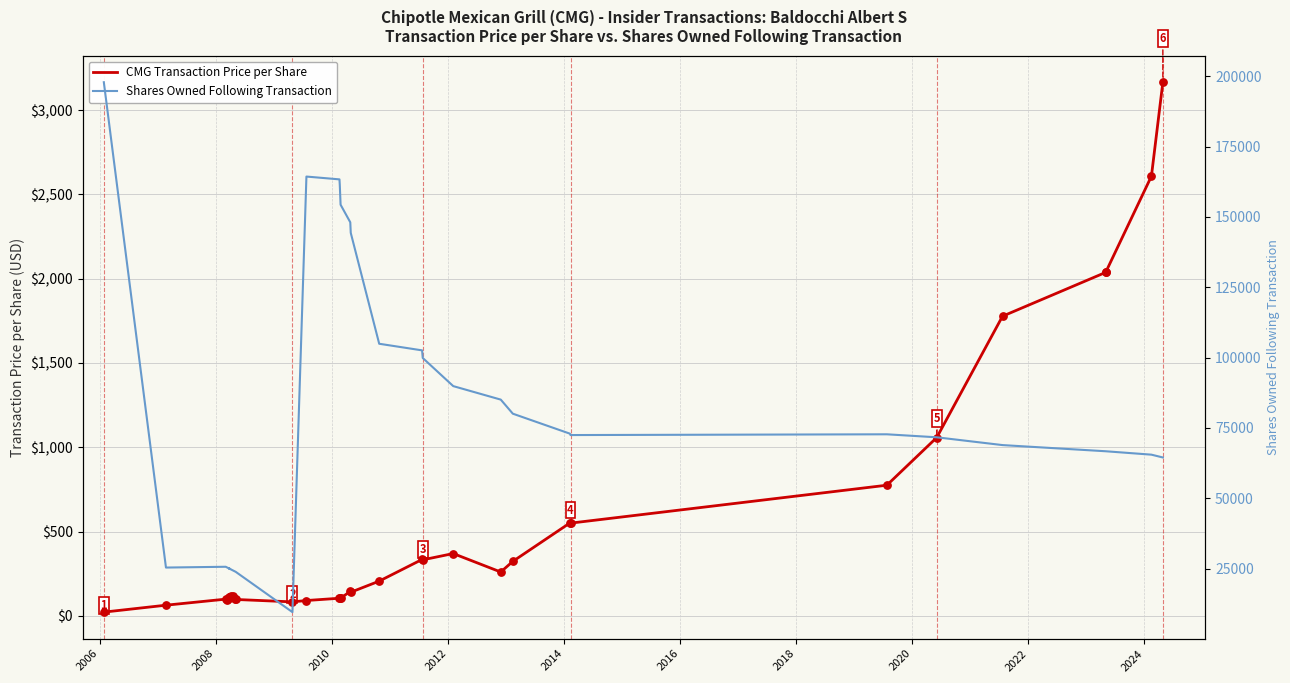

Which series reaches the maximum Y coordinate?

Shares Owned Following Transaction